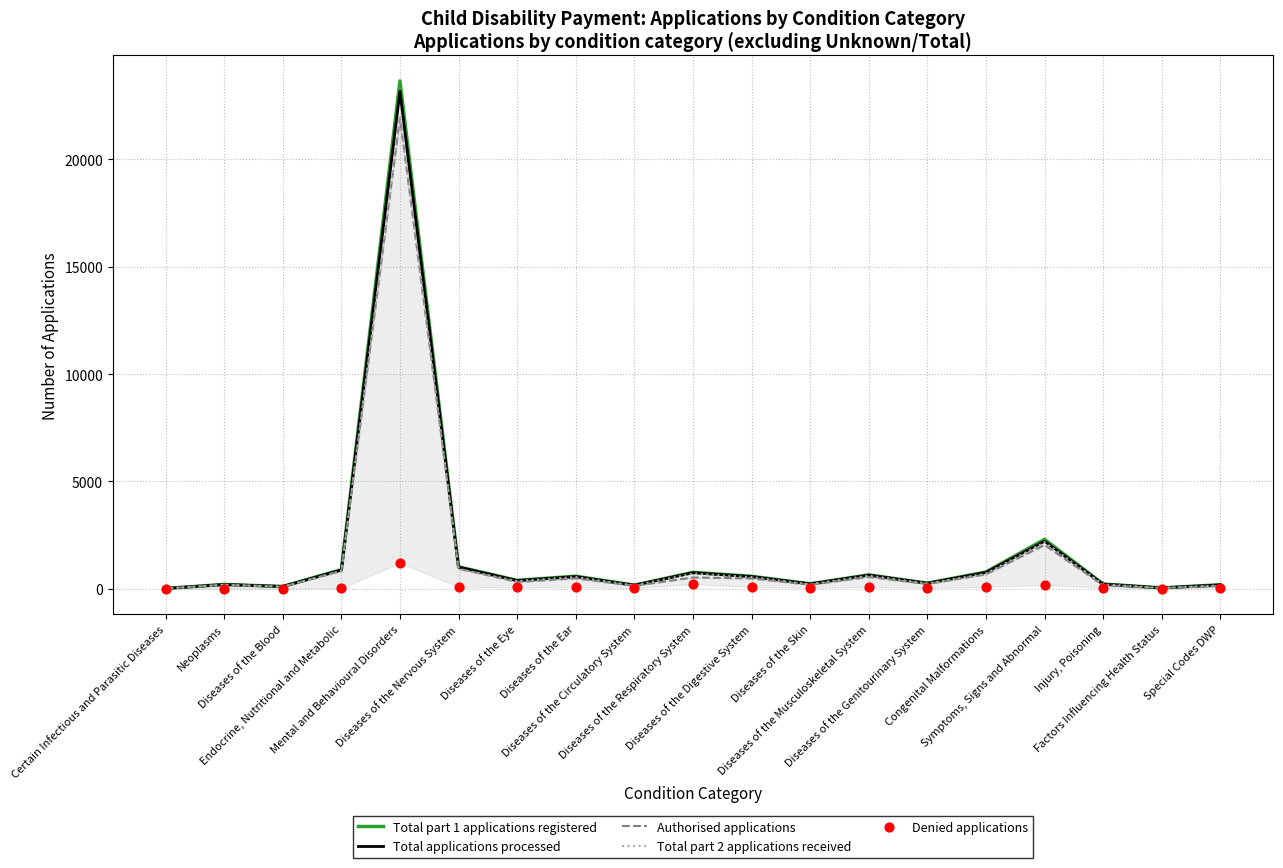

Which series has the largest Y range (max minus min)?

Total part 1 applications registered